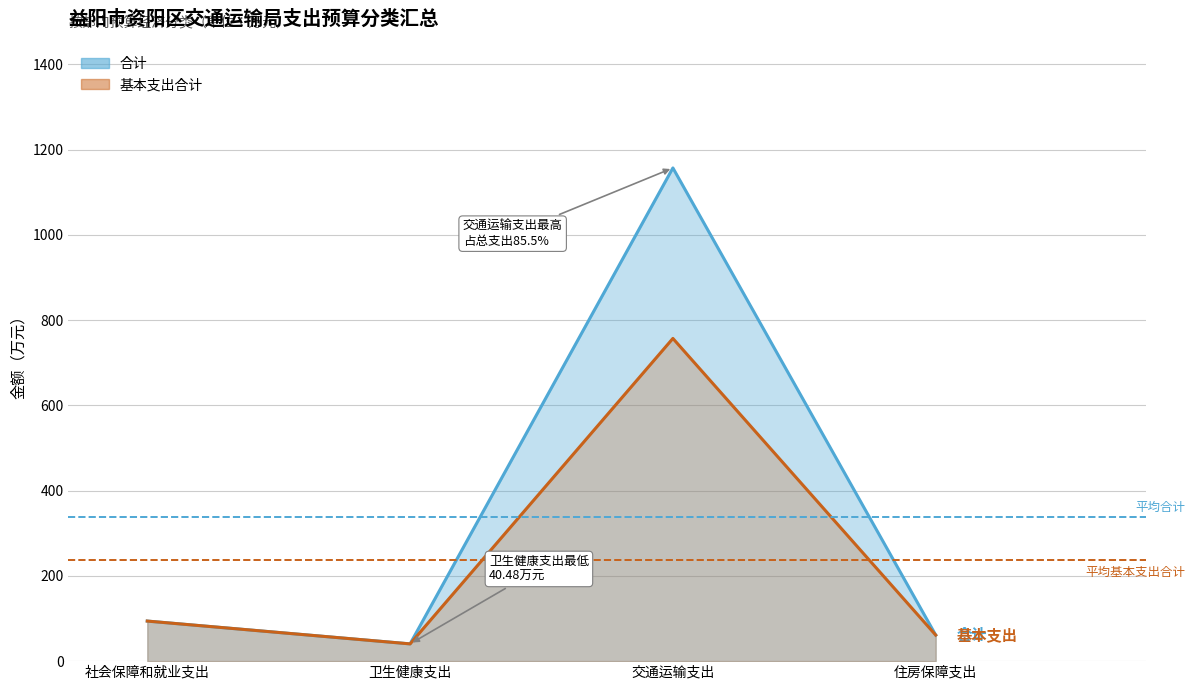

The 平均基本支出合计 series shows 105.4 at 社会保障和就业支出. True or false?

False